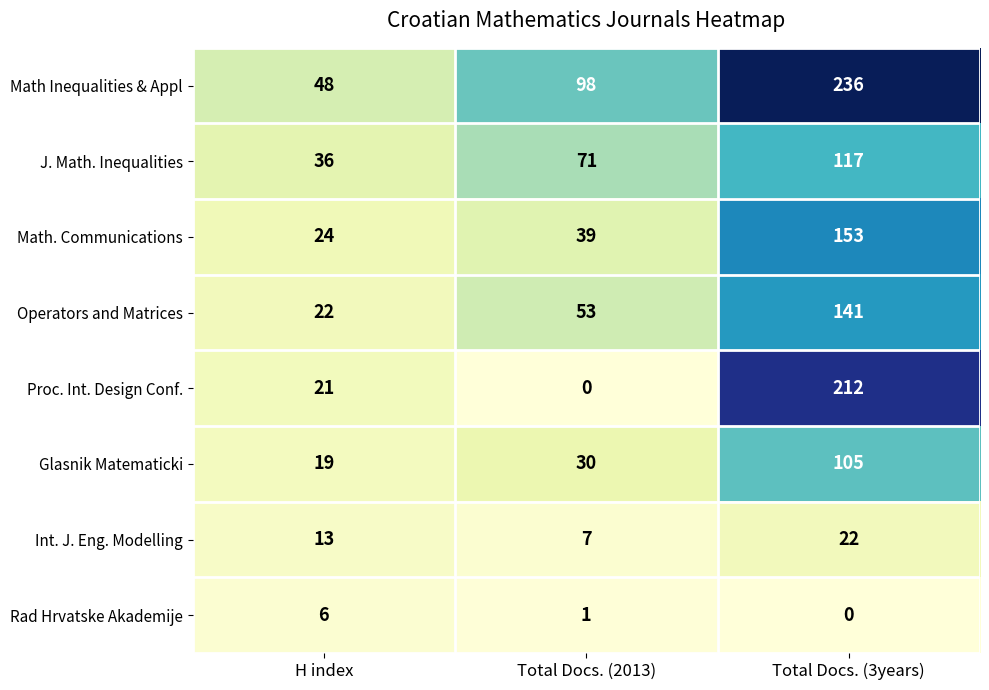

Which series has the widest spread of values?

Proc. Int. Design Conf.